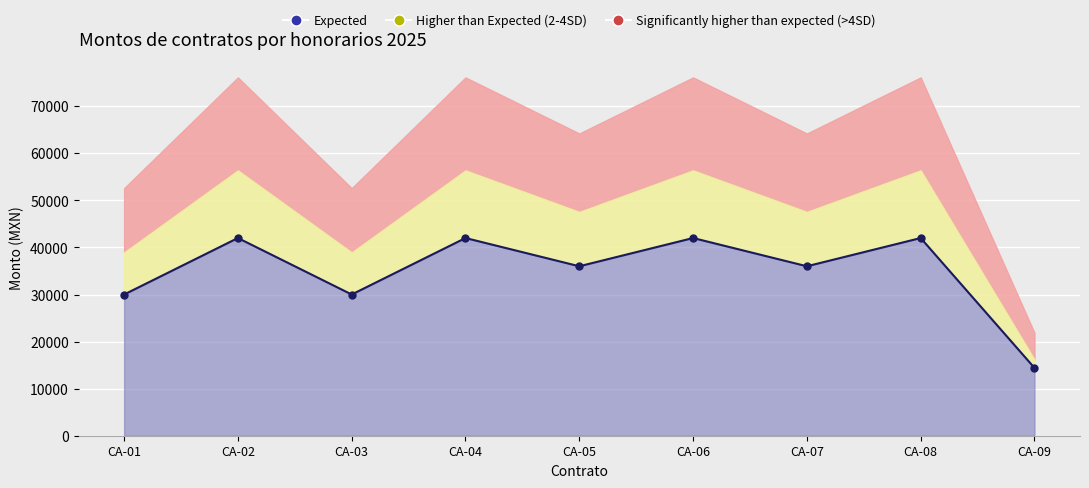

List the labels in order of value, largest first.

CA-02, CA-04, CA-06, CA-08, CA-05, CA-07, CA-01, CA-03, CA-09